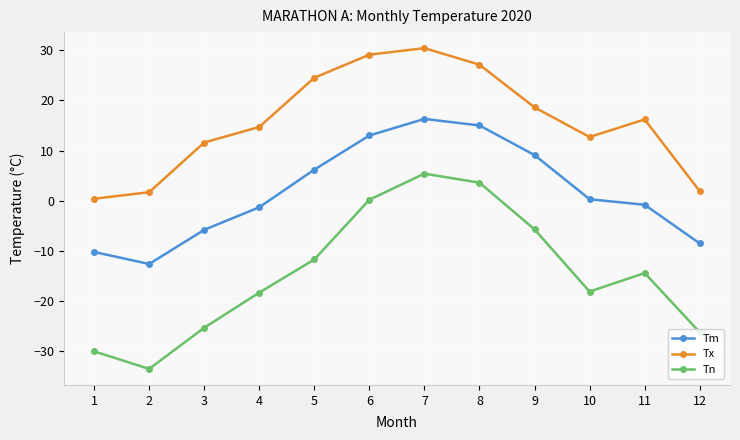

True or false: Tn and Tm intersect in this chart.

False